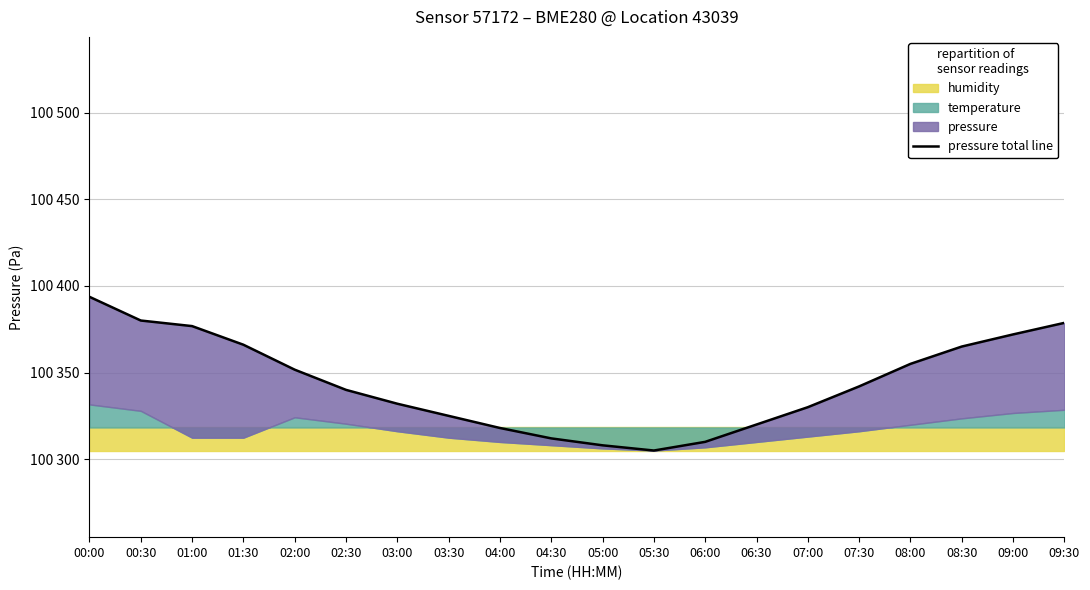

Reading right to left, list all the values displayed in this chart.

09:30=100378.7	09:00=100372.0	08:30=100365.0	08:00=100355.0	07:30=100342.0	07:00=100330.0	06:30=100320.0	06:00=100310.0	05:30=100305.0	05:00=100308.0	04:30=100312.0	04:00=100318.0	03:30=100325.0	03:00=100332.0	02:30=100340.0	02:00=100351.6	01:30=100366.1	01:00=100376.8	00:30=100380.0	00:00=100393.7